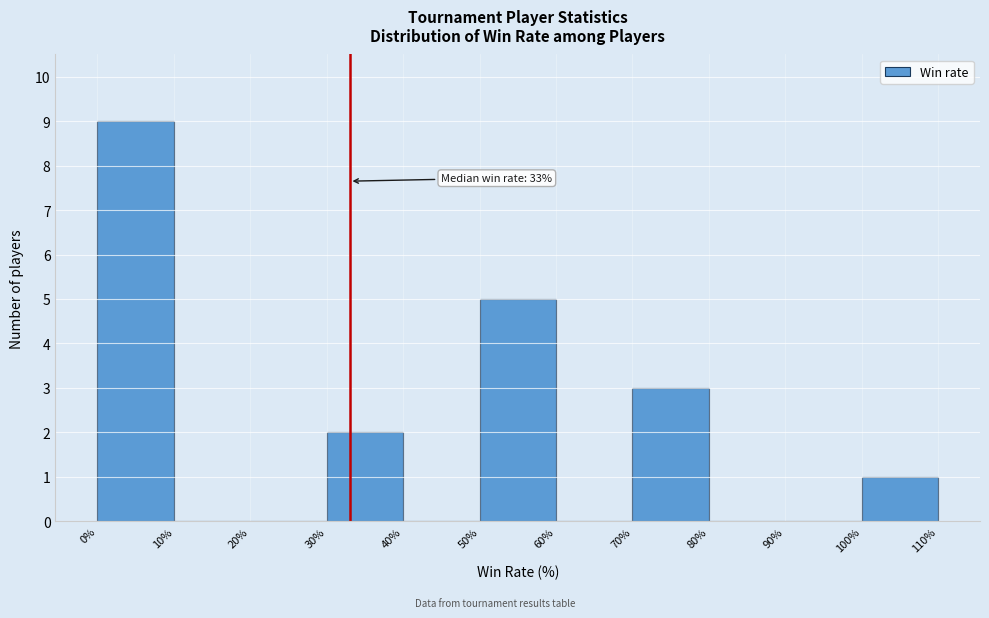

Over which range of the x-axis is the bar tallest?

0% to 10%